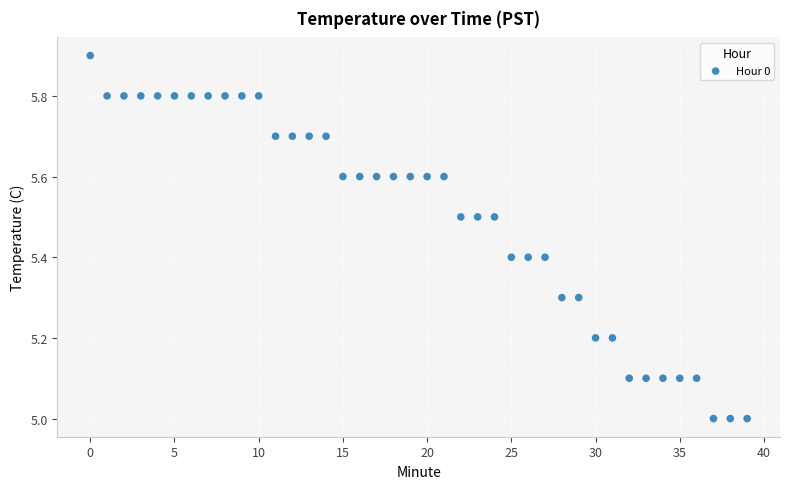

What is the range of Y values (max minus min)?

0.9